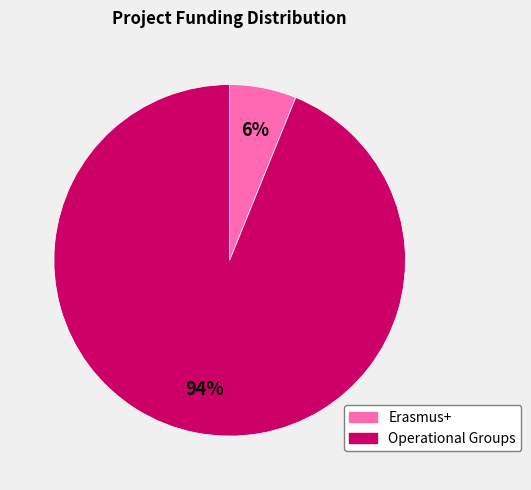

Count the number of slices in the pie.

2